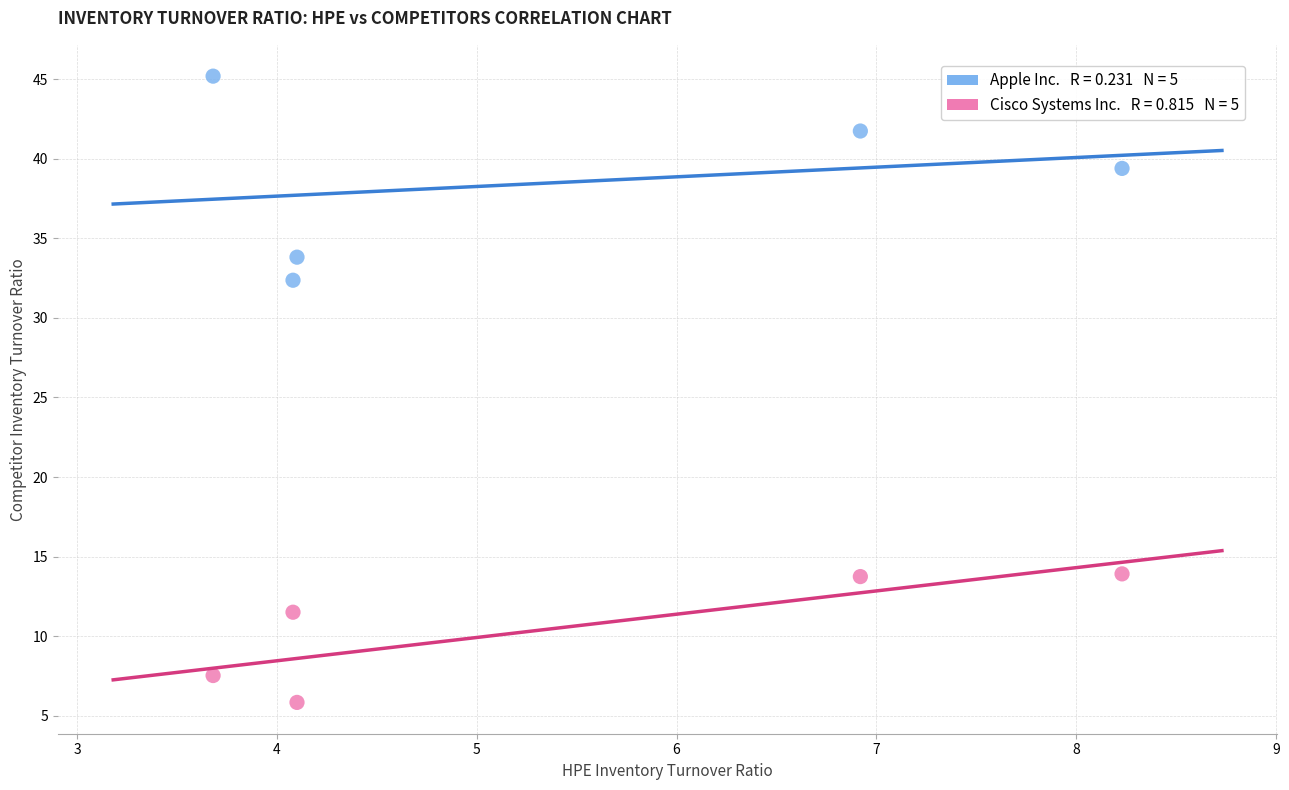

Across all data points, what is the average Y value?

24.5